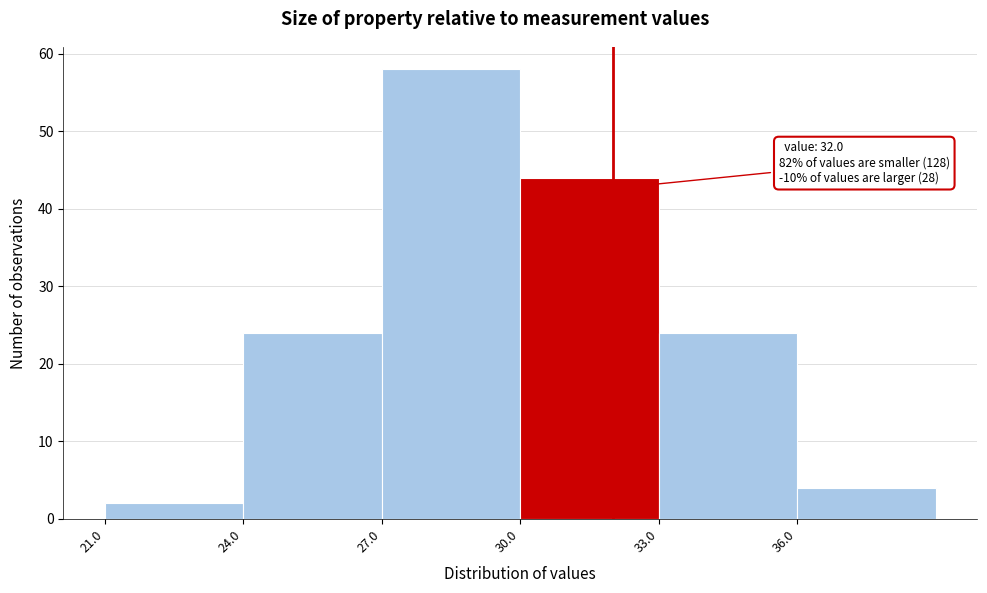

Over which range of the x-axis is the bar tallest?

27 to 30